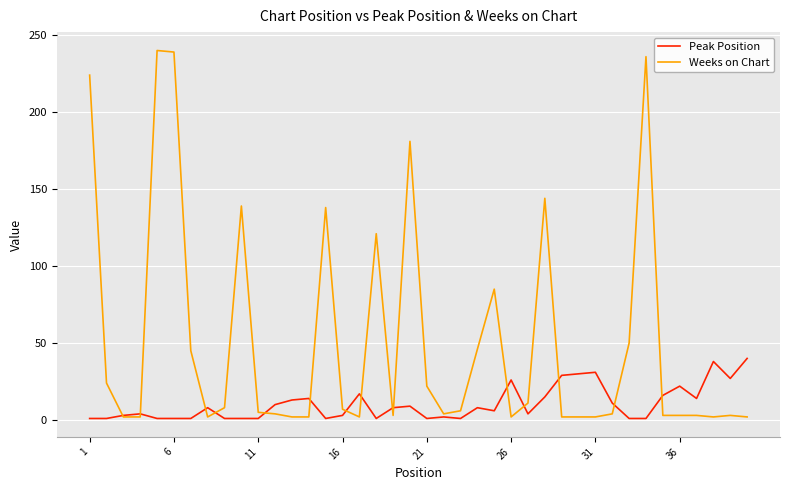

List the series in order of their peak value, highest first.

Weeks on Chart, Peak Position